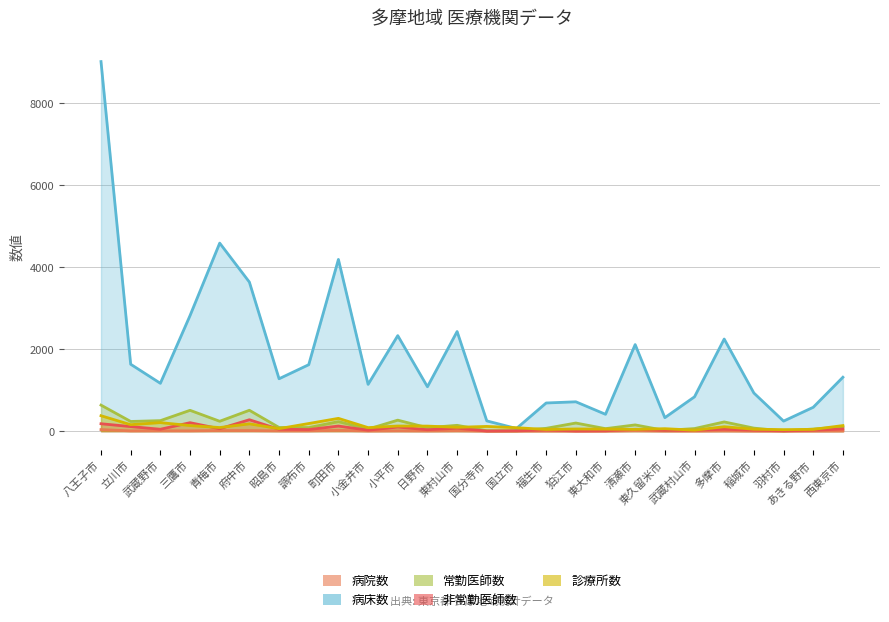

How many data points in 非常勤医師数 are above 45?

13